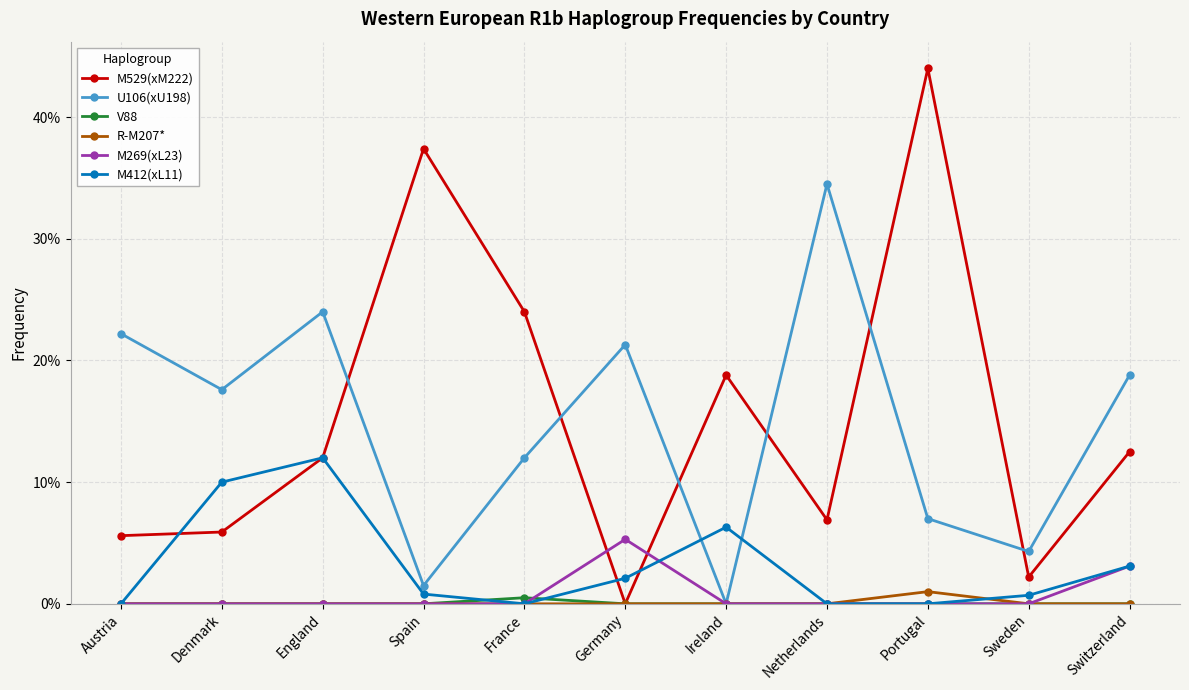

What is the sum of all M529(xM222) values?

1.7